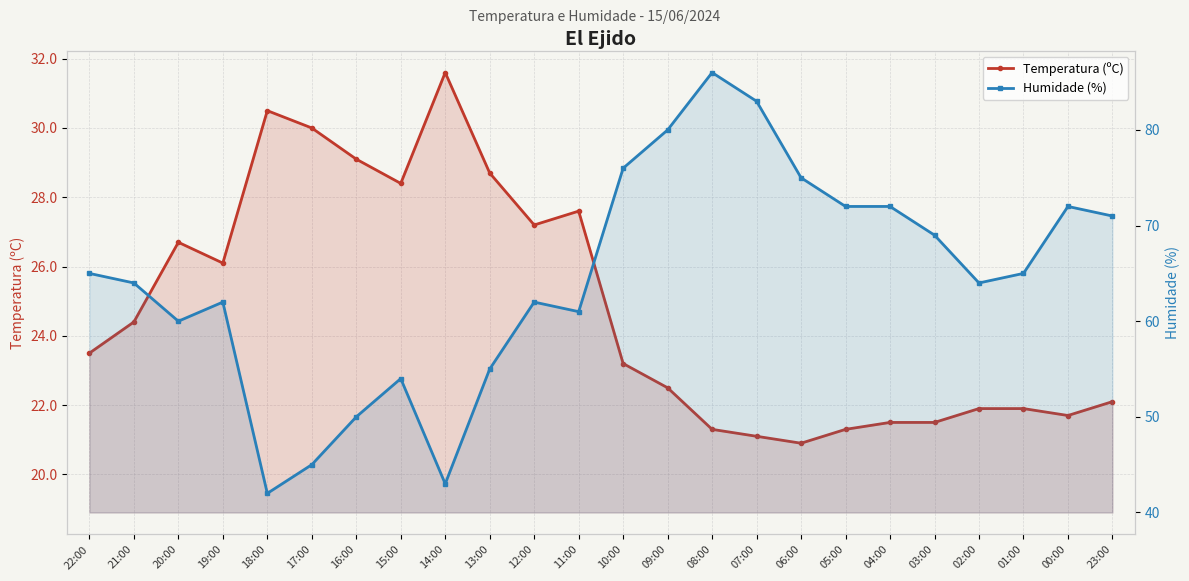

How many values in the Temperatura (ºC) series exceed 23?

13